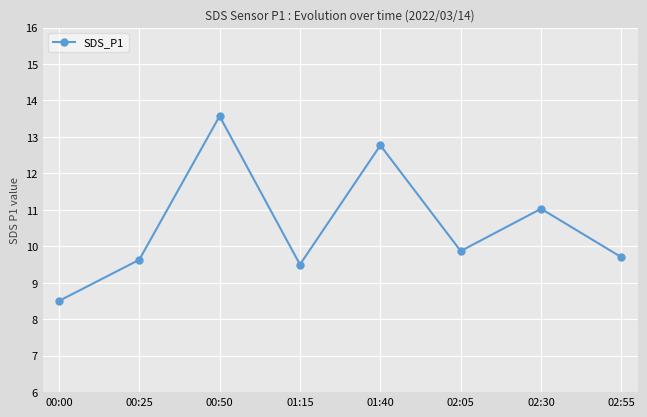

Reading right to left, list all the values displayed in this chart.

9.7	11.0	9.9	12.8	9.5	13.6	9.6	8.5